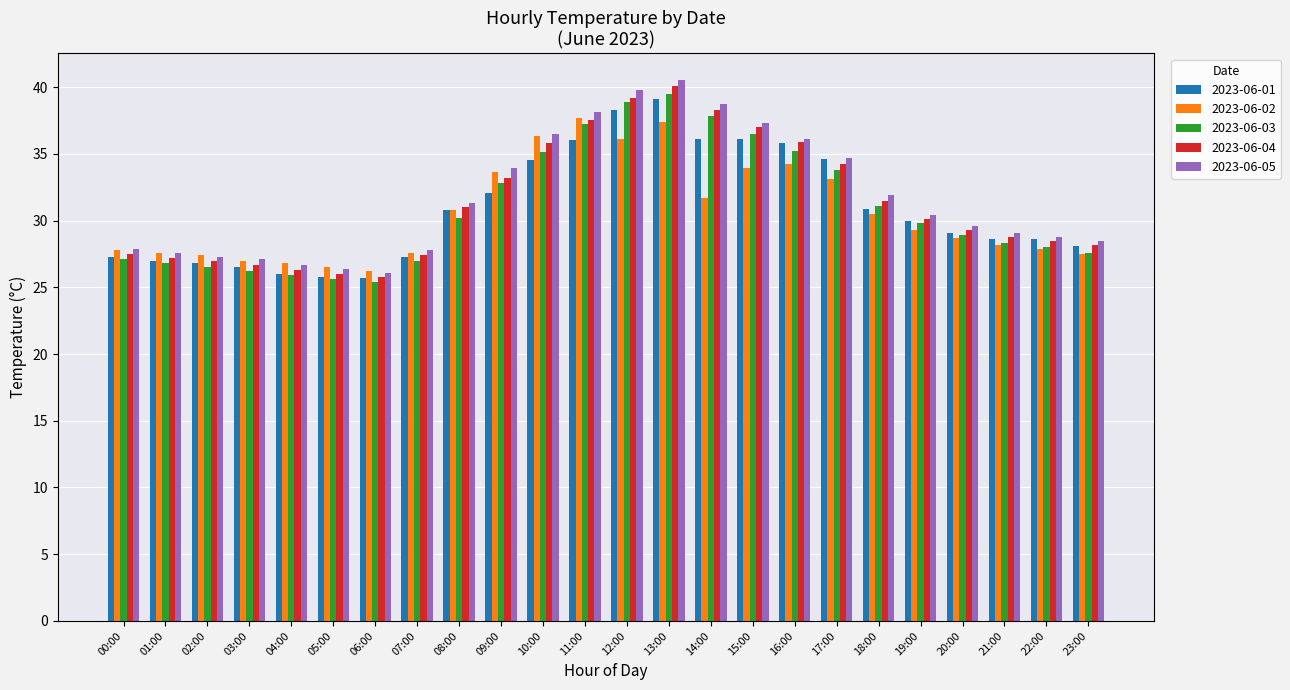

At which label does 2023-06-05 first exceed 30?

08:00